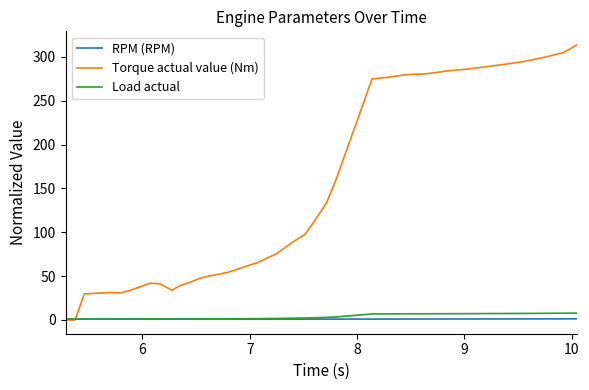

Which series has the largest range (max minus min)?

Torque actual value (Nm)